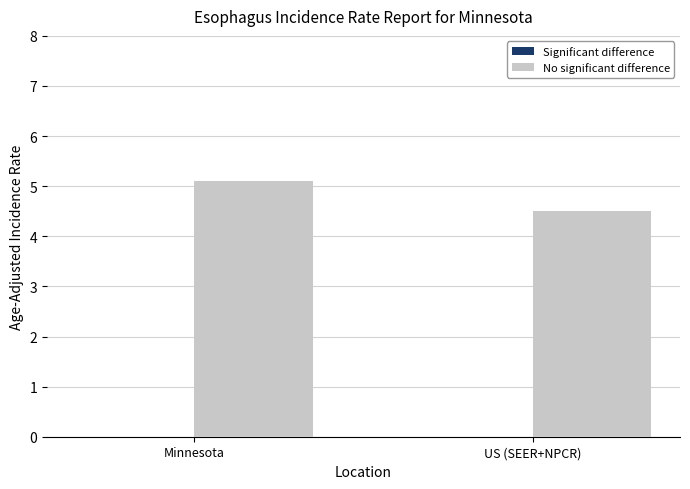

How many bars are there in total?

2